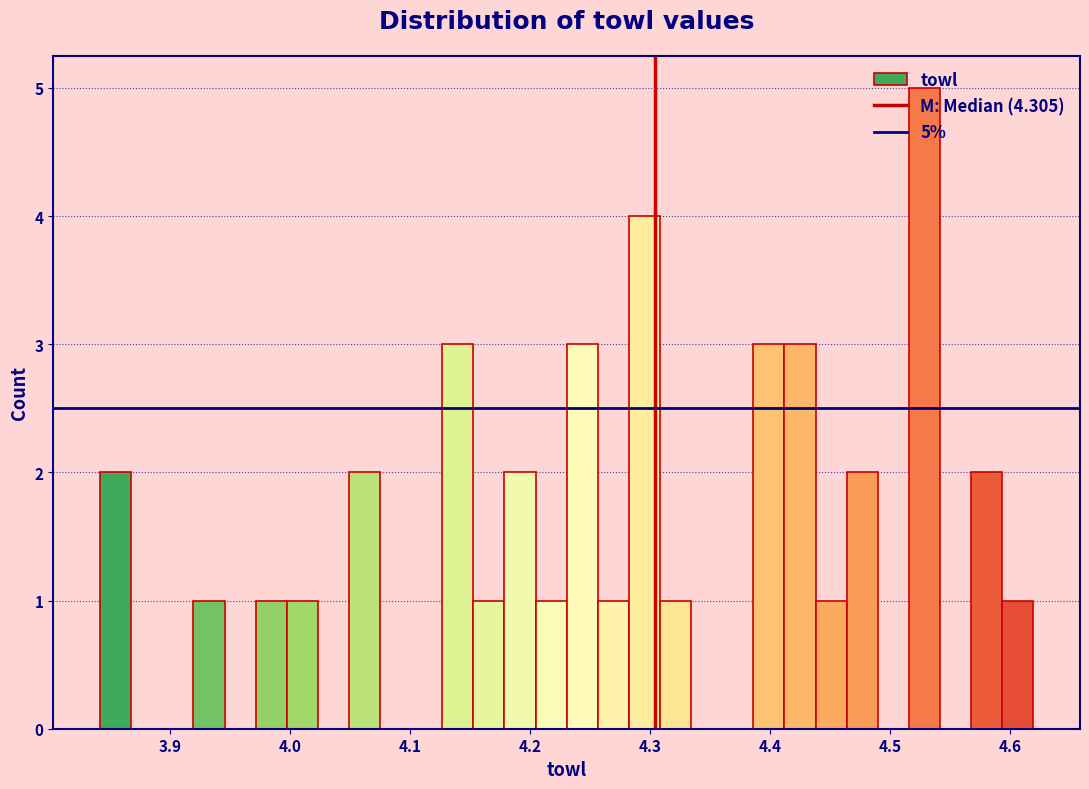

Read against the x-axis, roughly where is the centre of the tallest bar?

4.53